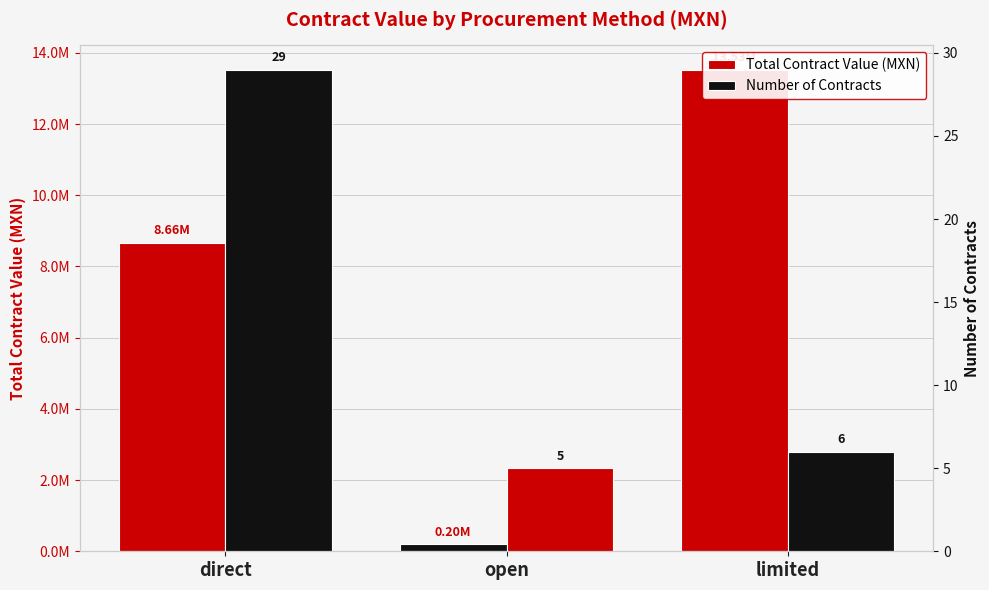

Reading right to left, what are all the values shown in this chart?

Total Contract Value (MXN): limited=13532767.0	open=199848.3	direct=8662354.1
Number of Contracts: limited=6.0	open=5.0	direct=29.0